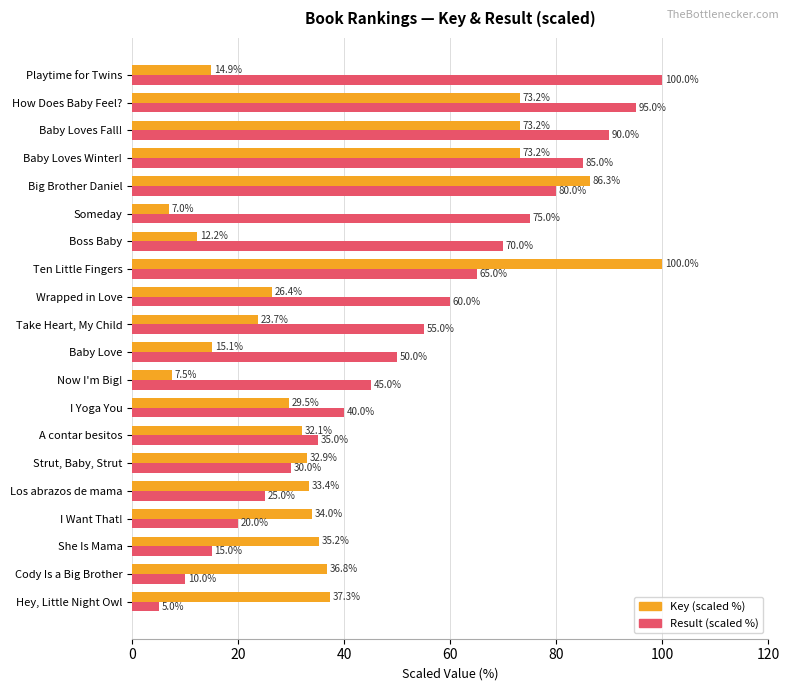

Rank the categories by Result (scaled %) value from lowest to highest.

Hey, Little Night Owl, Cody Is a Big Brother, She Is Mama, I Want That!, Los abrazos de mama, Strut, Baby, Strut, A contar besitos, I Yoga You, Now I'm Big!, Baby Love, Take Heart, My Child, Wrapped in Love, Ten Little Fingers, Boss Baby, Someday, Big Brother Daniel, Baby Loves Winter!, Baby Loves Fall!, How Does Baby Feel?, Playtime for Twins